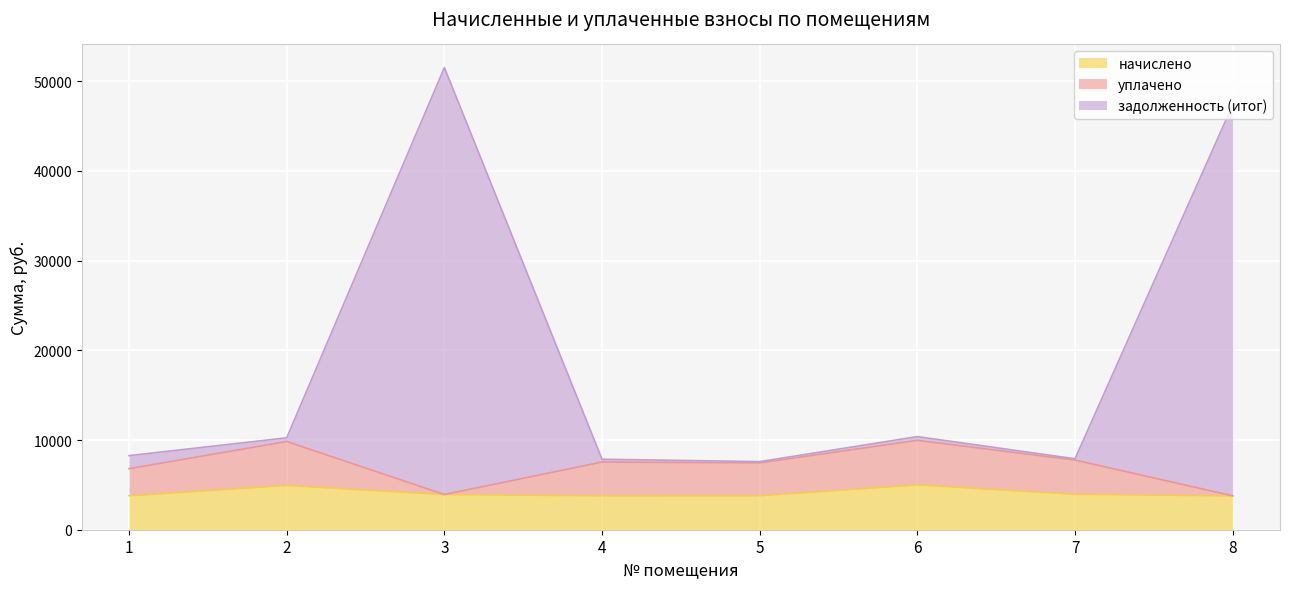

Is it true that задолженность (итог) equals 18129.8 at 6?

False